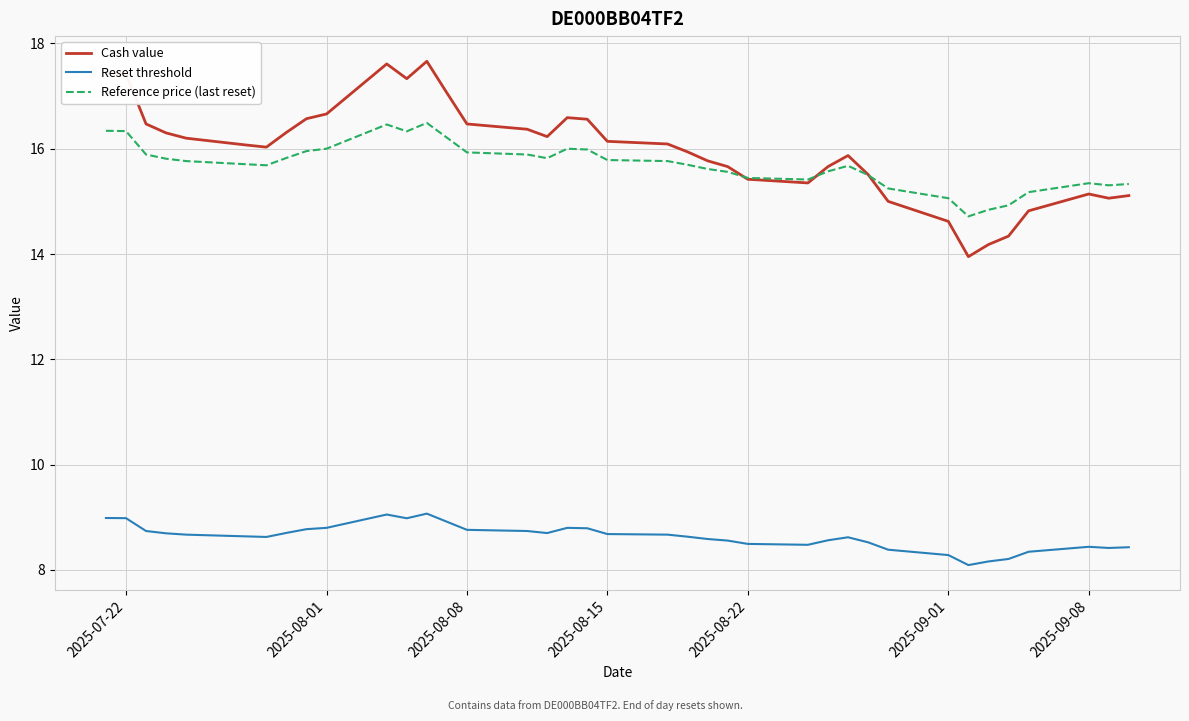

Which series has the widest spread of values?

Cash value